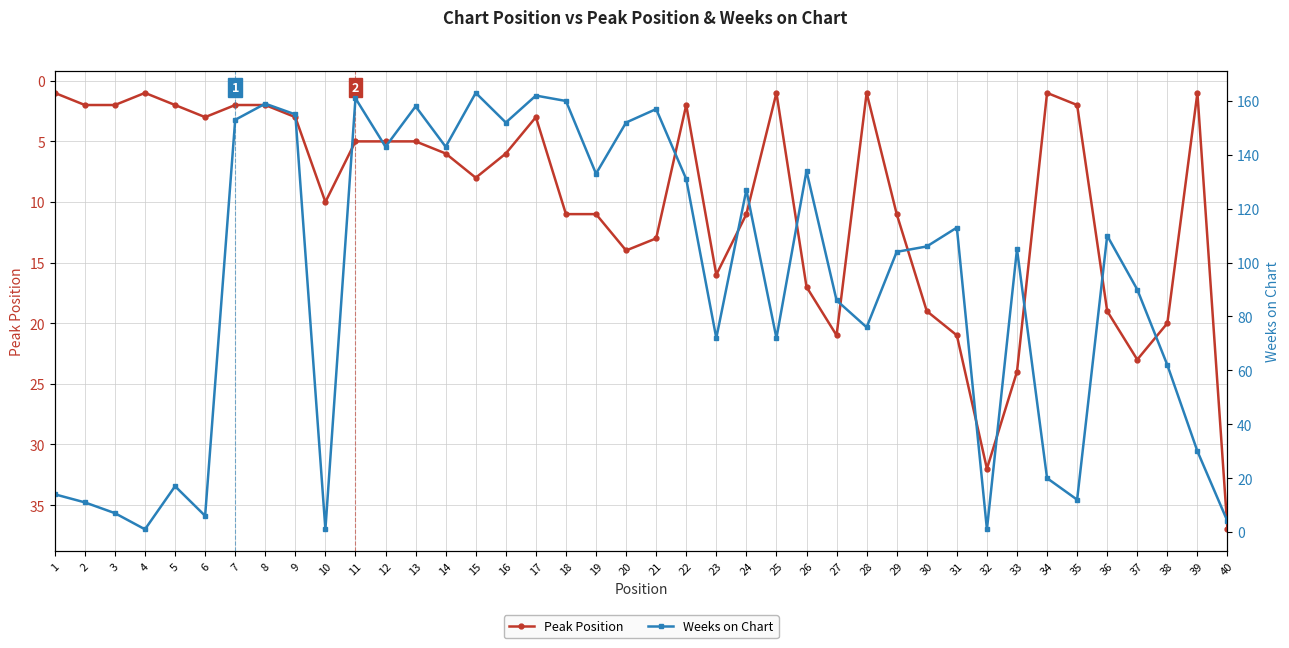

Is it true that Weeks on Chart equals 1 at 6?

False